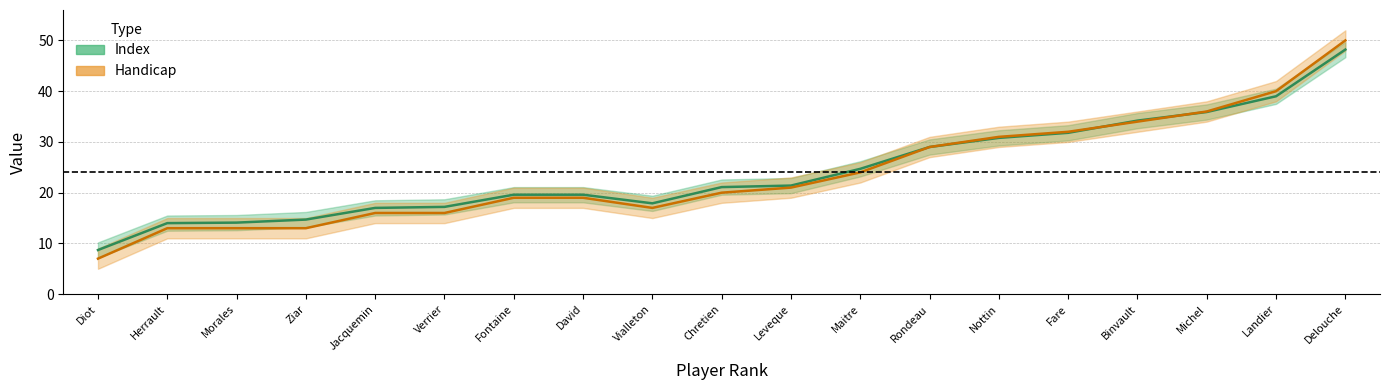

What is the value of the Handicap point at the 12th from the left?

24.0